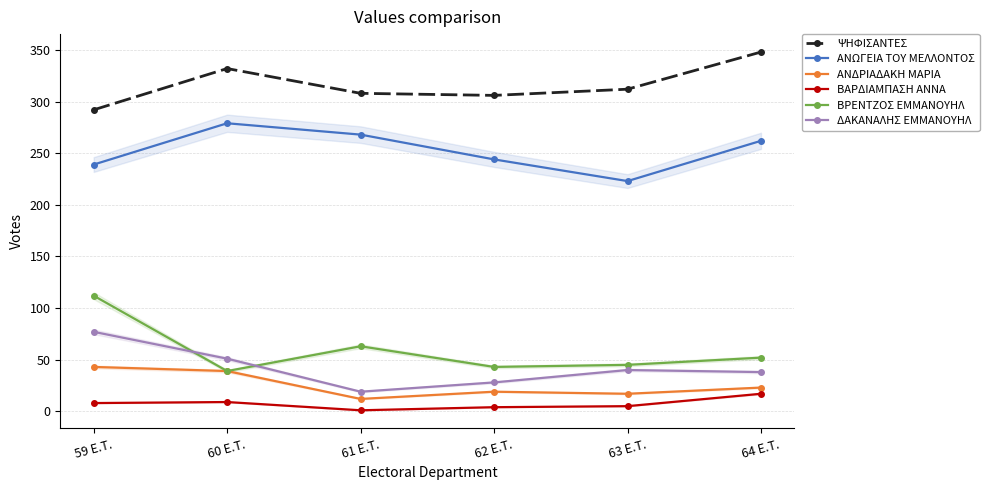

Read the ΔΑΚΑΝΑΛΗΣ ΕΜΜΑΝΟΥΗΛ value at 59 E.T., to the nearest 10.

80